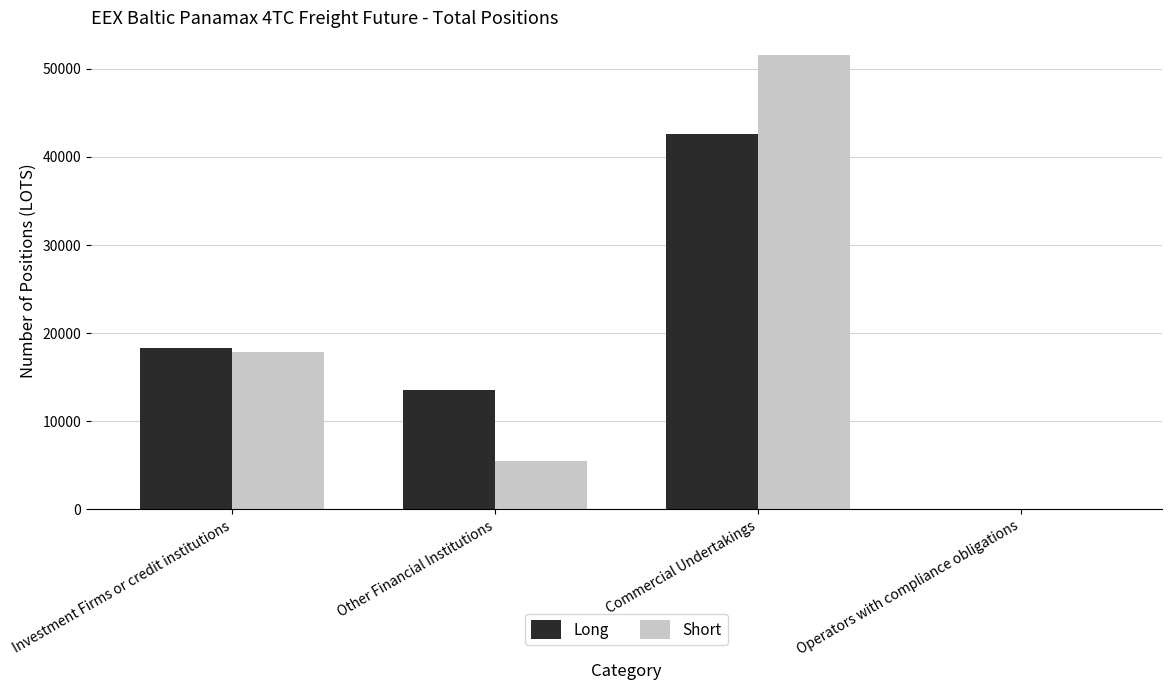

True or false: Short has a value of 23527.4 at Investment Firms or credit institutions.

False